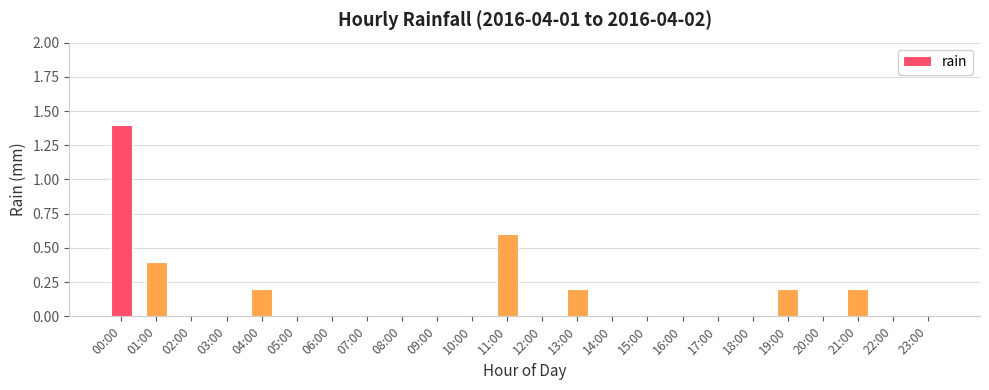

Count the values in the range 0 to 1.

23